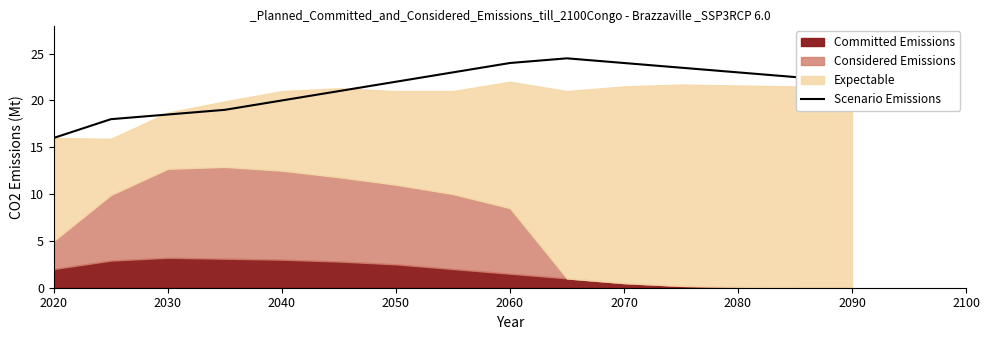

What is the value of the 8th point from the left?

23.0